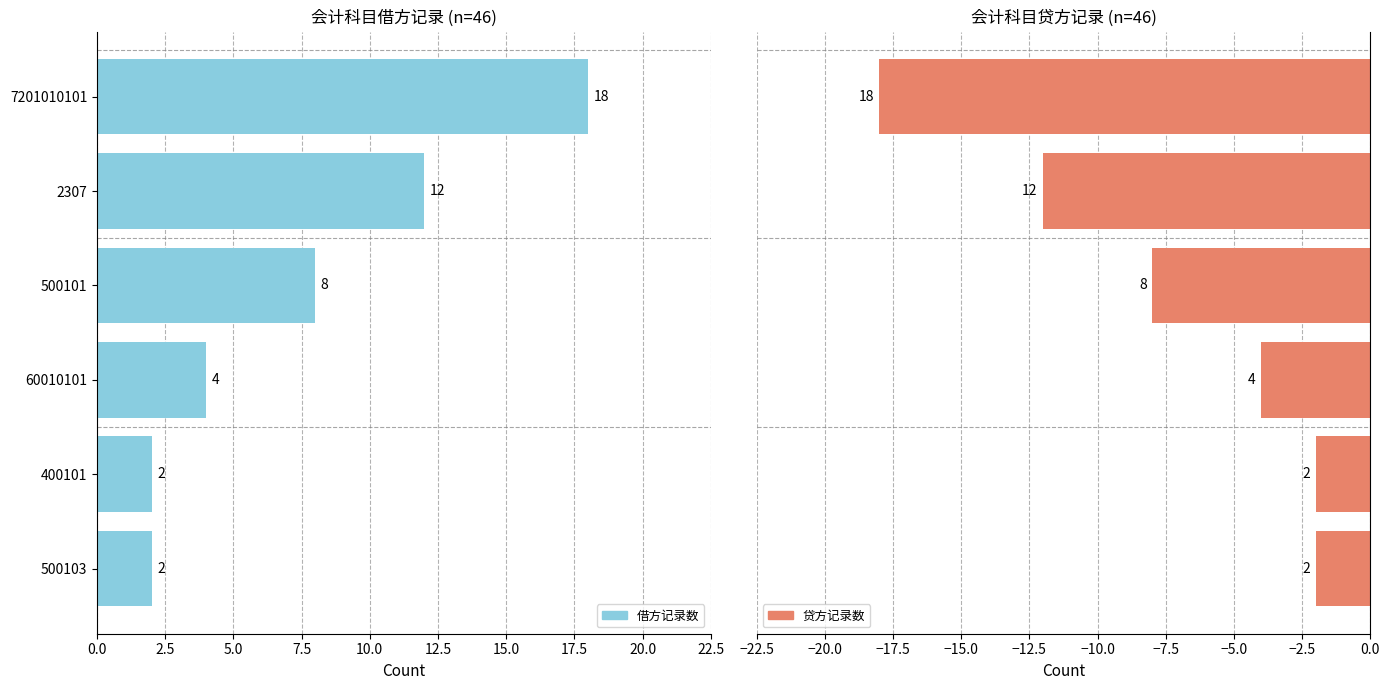

The value of 凭证数量（贷方） at 0.0 is -2. True or false?

True